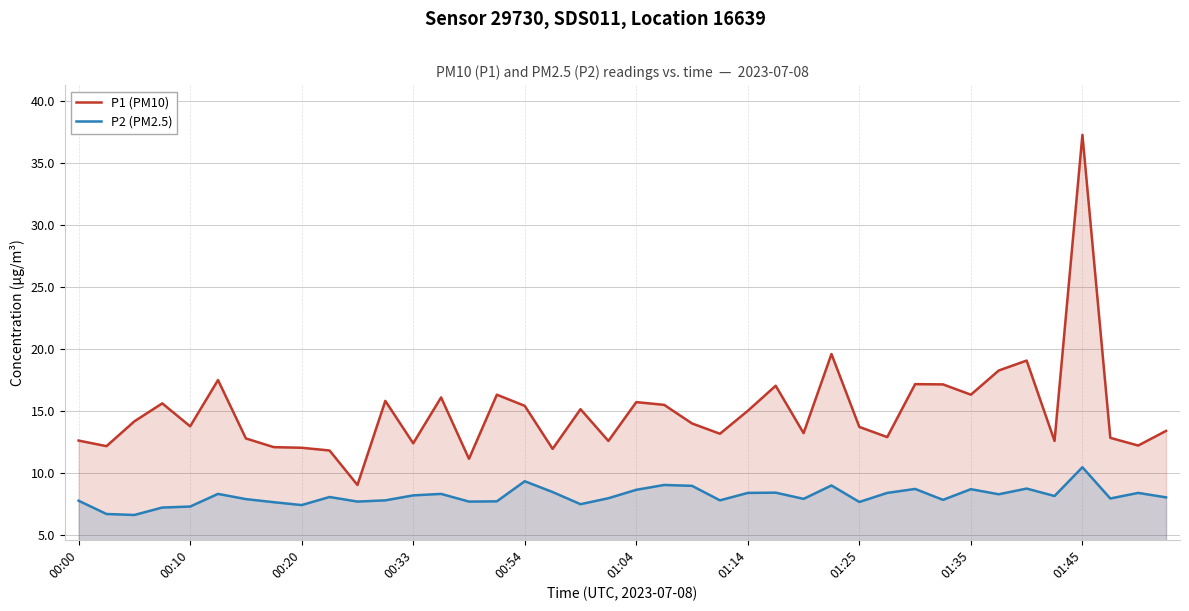

Which series has the largest range (max minus min)?

P1 (PM10)